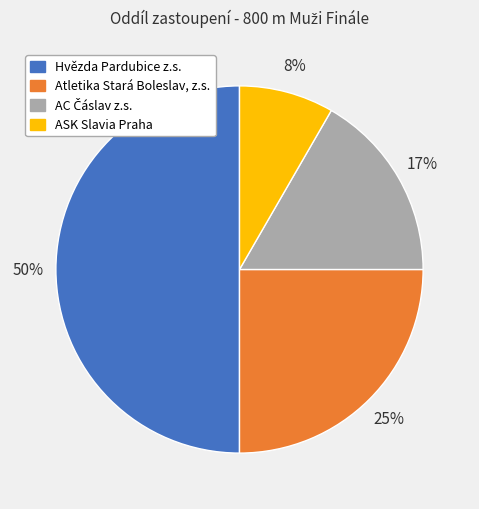

To the nearest percent, what is the difference between the ASK Slavia Praha and Hvězda Pardubice z.s. slice percentages?

42%